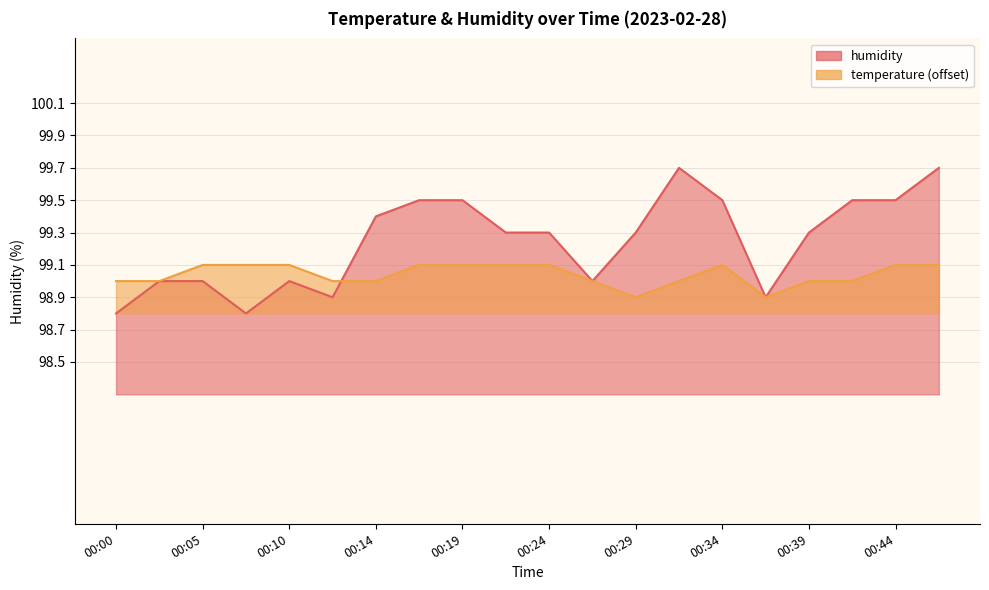

What is the value of the temperature point at the 3rd from the left?

99.1